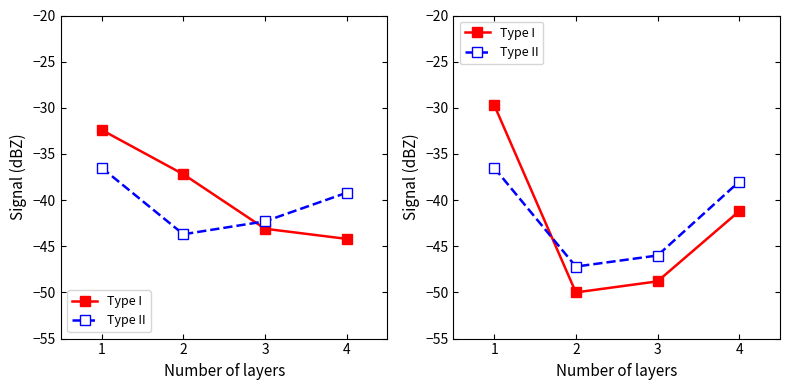

True or false: Type II has more than 1 interior local peaks.

False